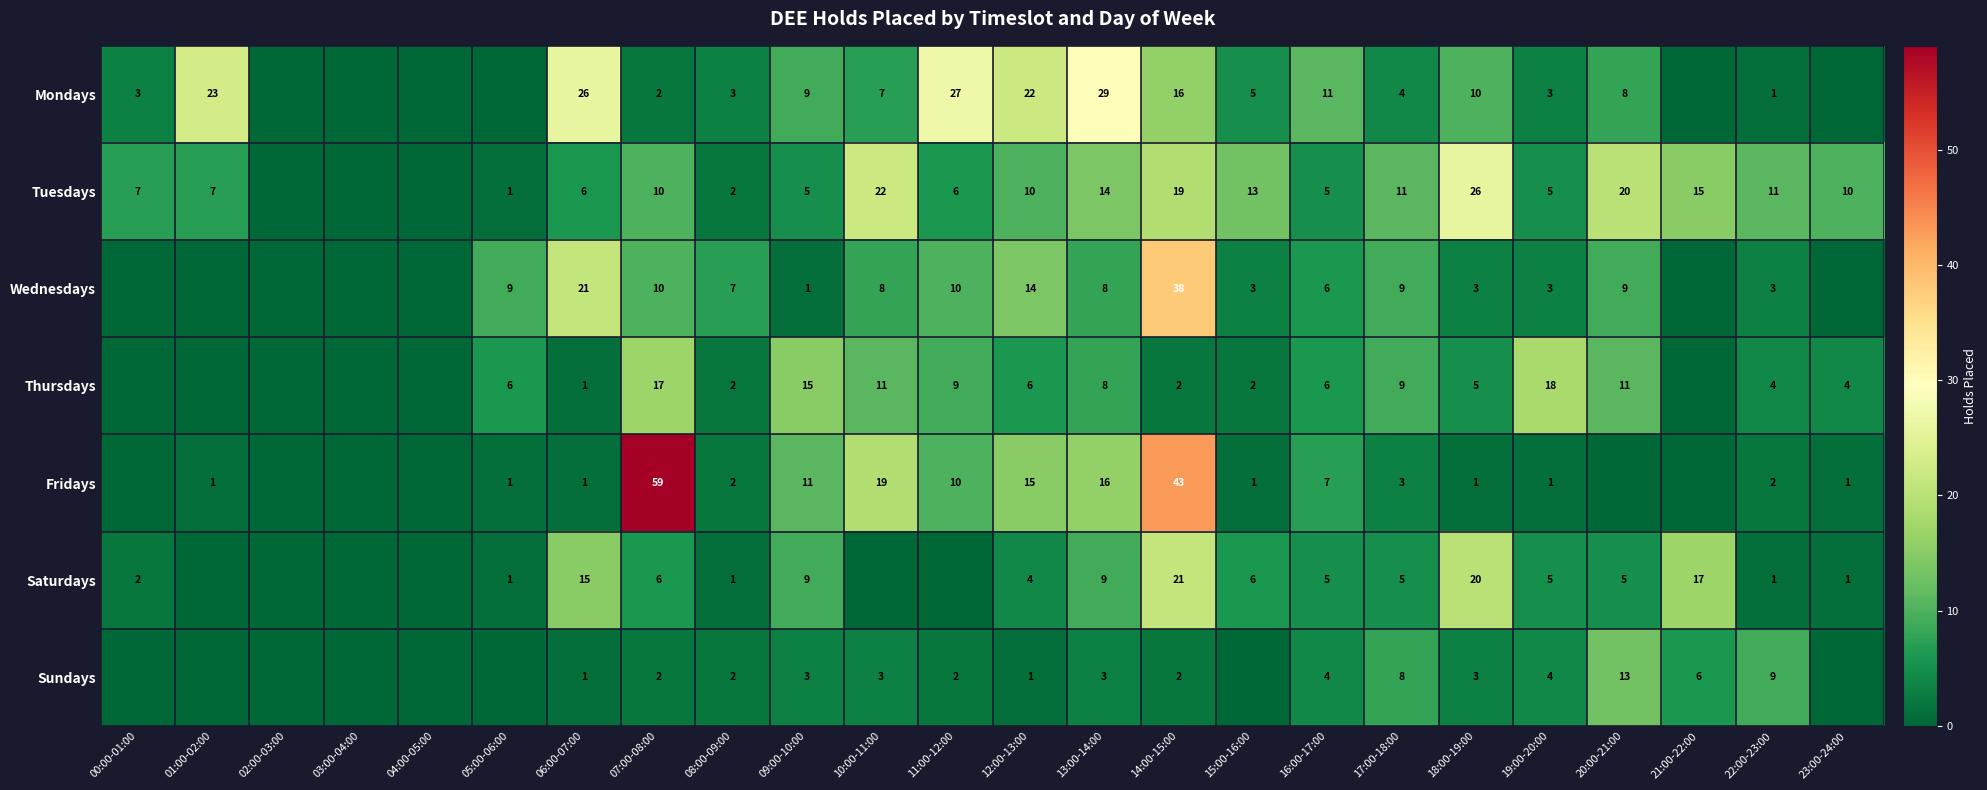

What is the total value across all series at 07:00-08:00?

106